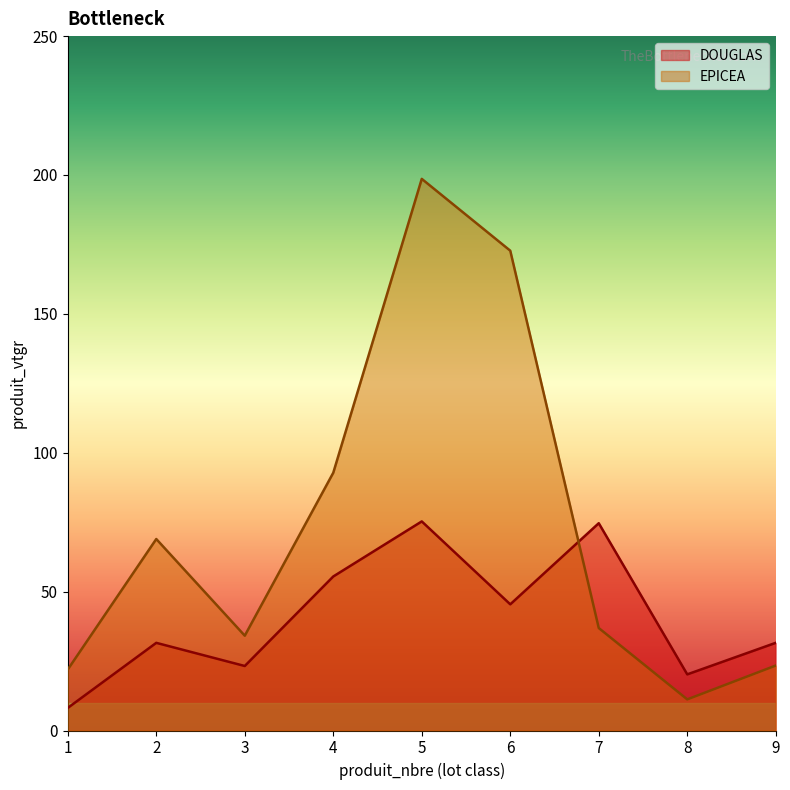

Which series ends up on top after the final intersection of EPICEA and DOUGLAS?

DOUGLAS